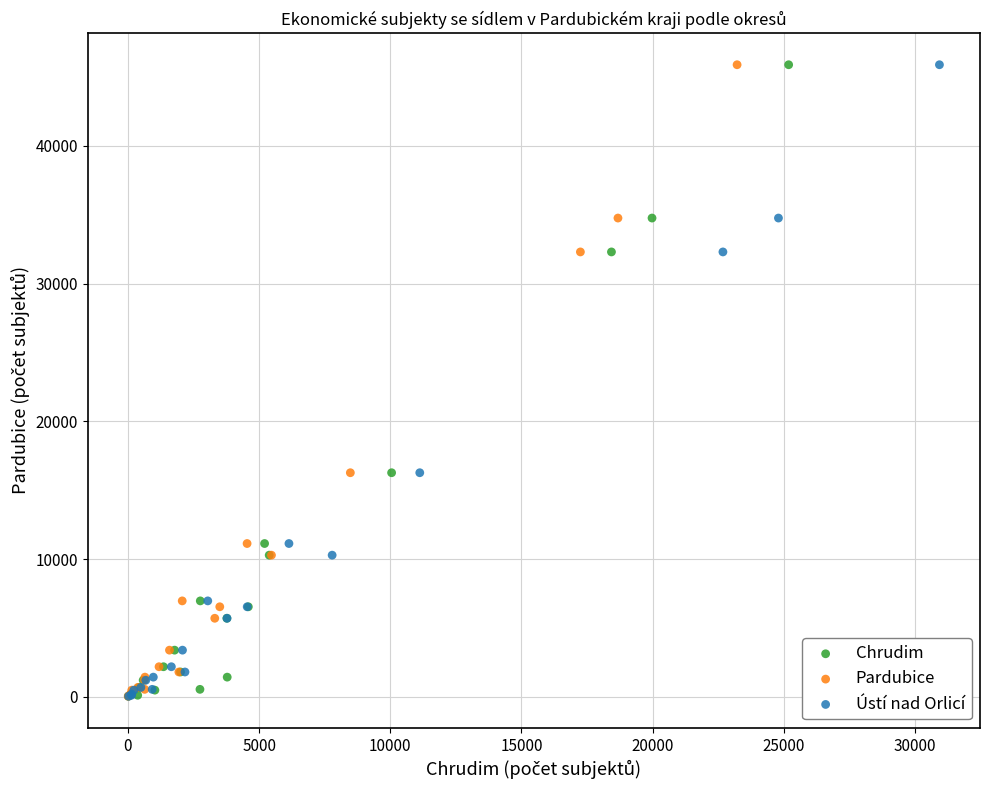

What are all the series names shown in the legend?

Chrudim, Pardubice, Ústí nad Orlicí